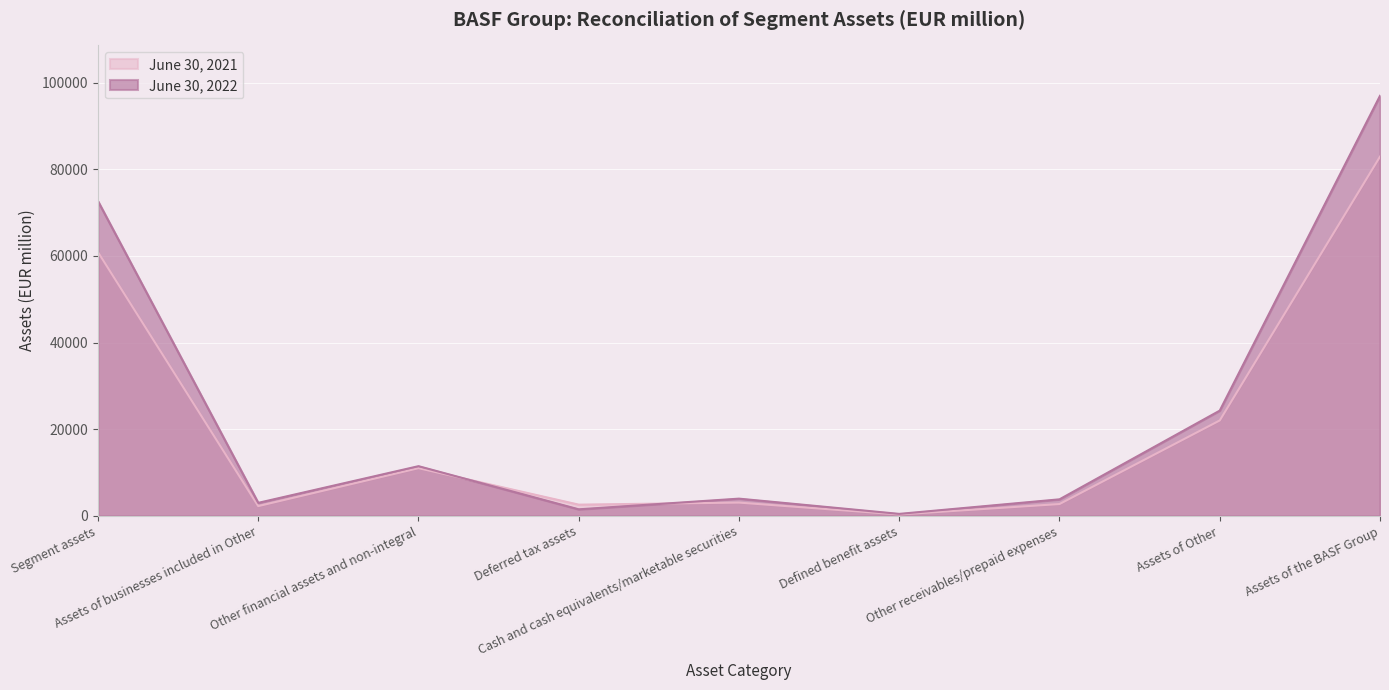

Is the value of June 30, 2022 at Cash and cash equivalents/marketable securities greater than the value of June 30, 2021 at Other financial assets and non-integral?

No